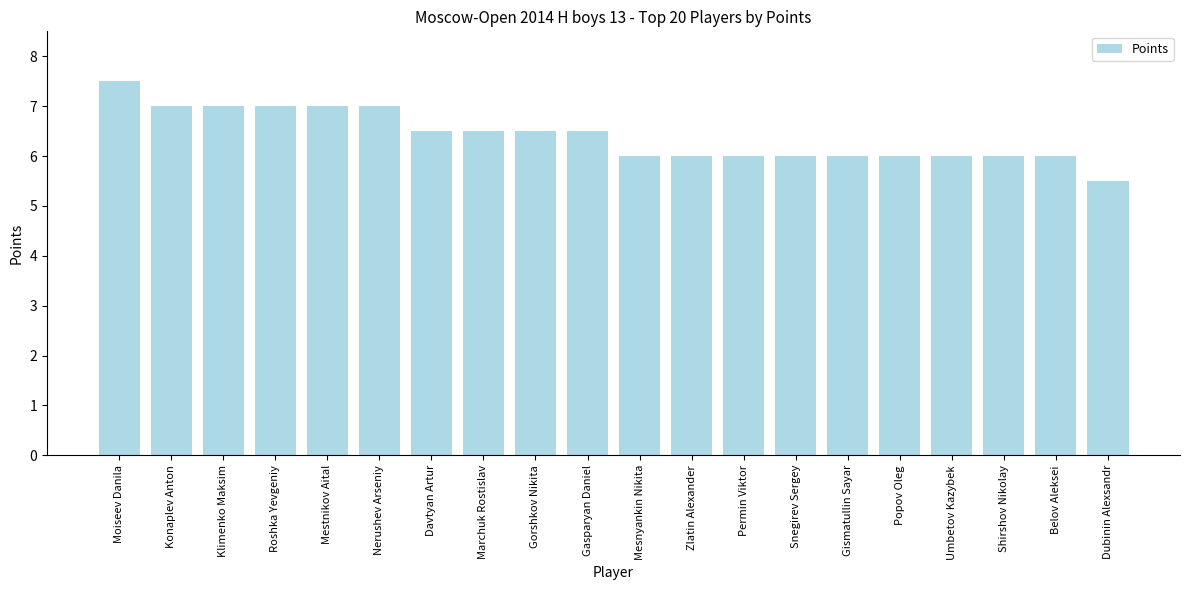

What is the change in value from Klimenko Maksim to Dubinin Alexsandr?

-1.5